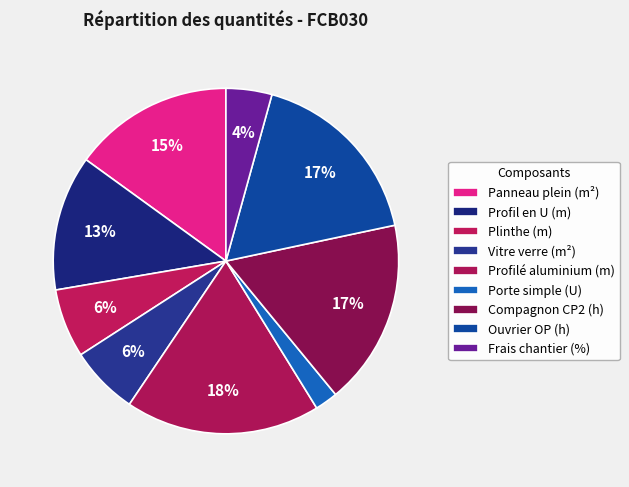

Count the number of slices in the pie.

9